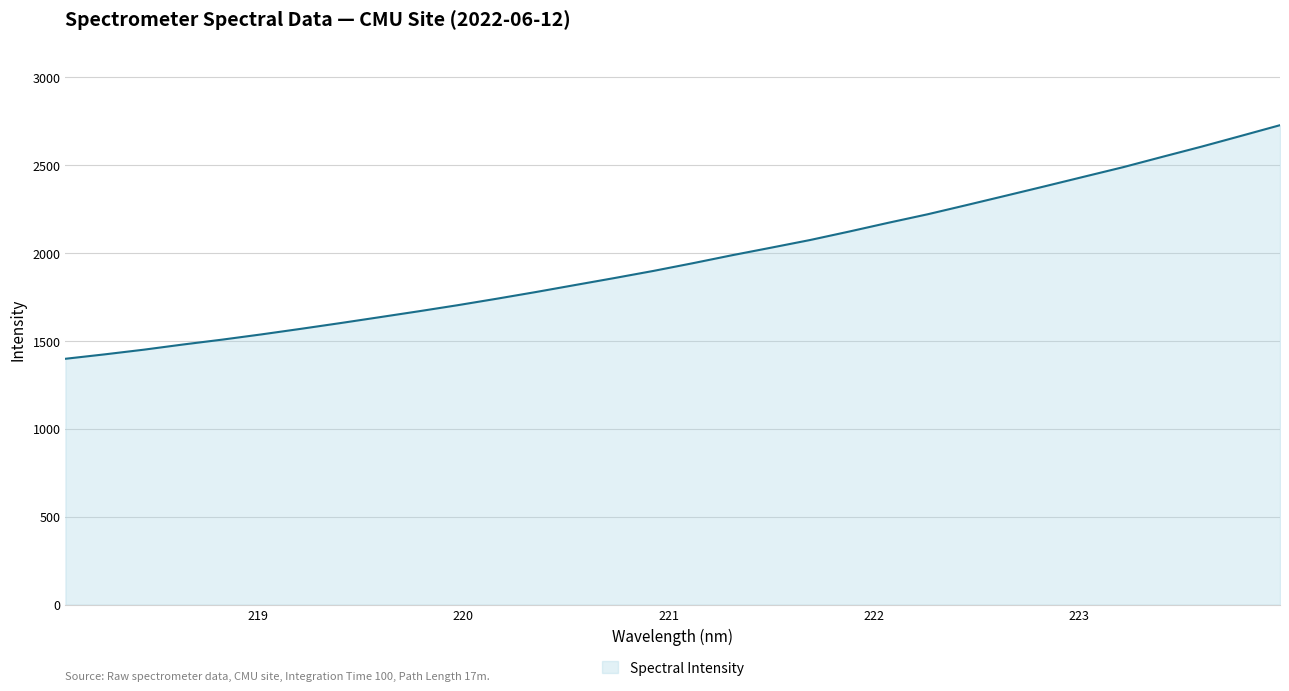

What is the difference between the maximum and minimum values?

1328.8